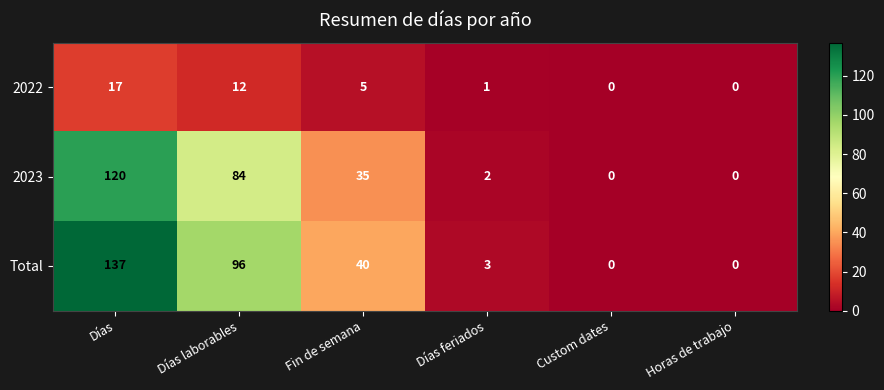

The Total series shows 155 at Días laborables. True or false?

False